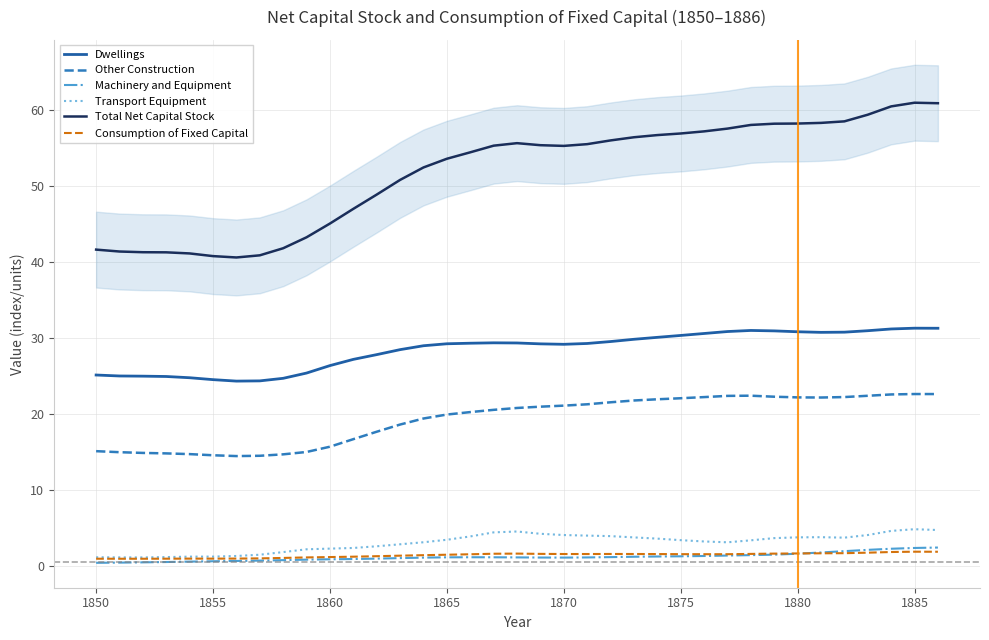

What is the maximum value for Consumption of Fixed Capital?

1.8